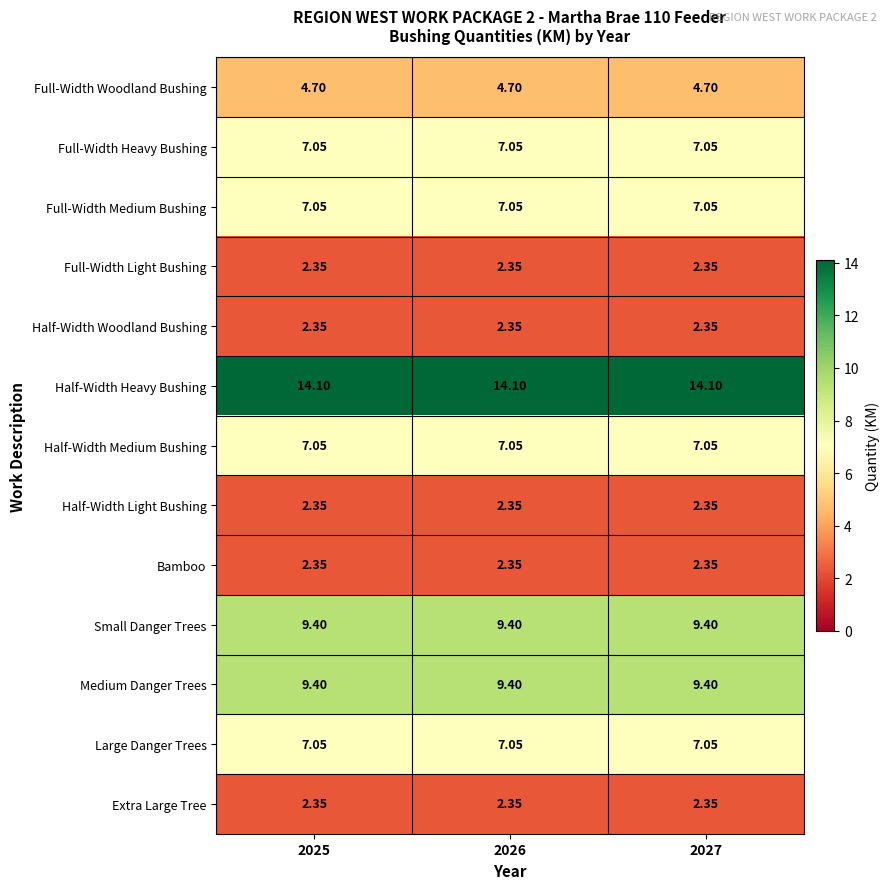

Which series has the largest total across all categories?

Half-Width Heavy Bushing